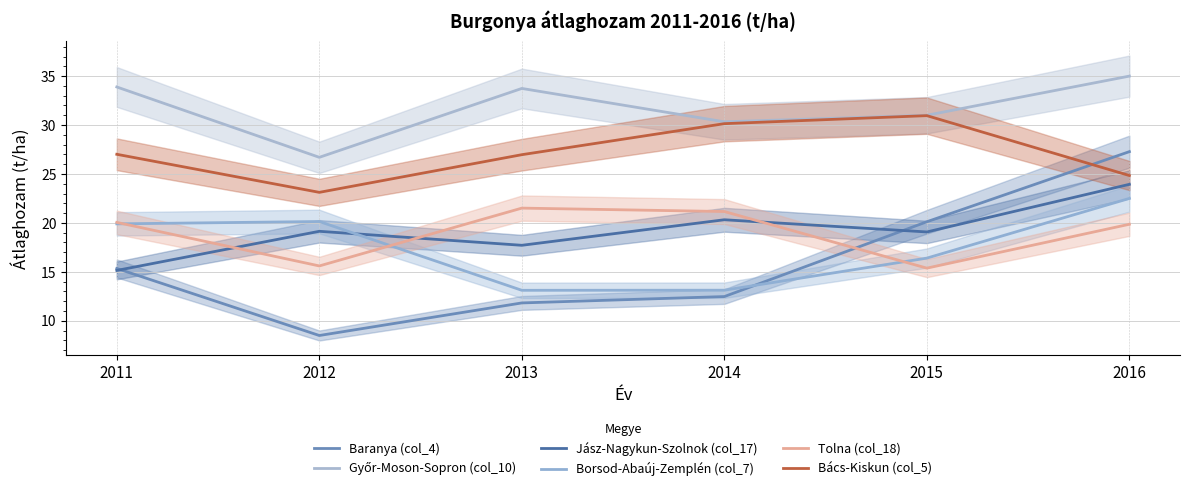

Which category has the highest value in the Jász-Nagykun-Szolnok (col_17) series?

2016